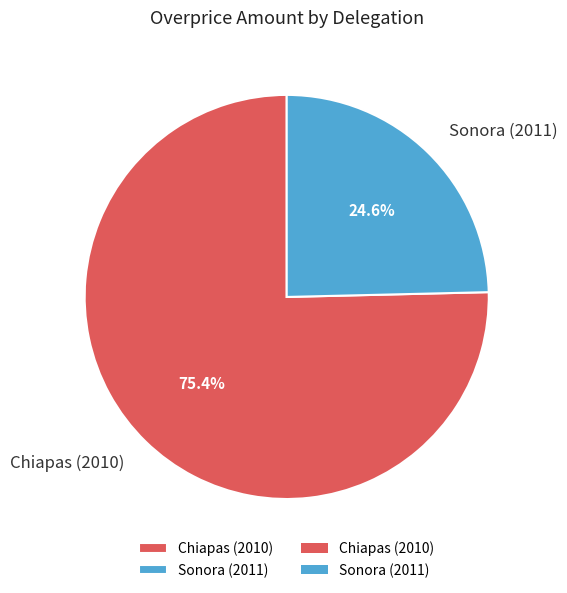

To the nearest percent, what percentage of the pie is Chiapas (2010)?

75%